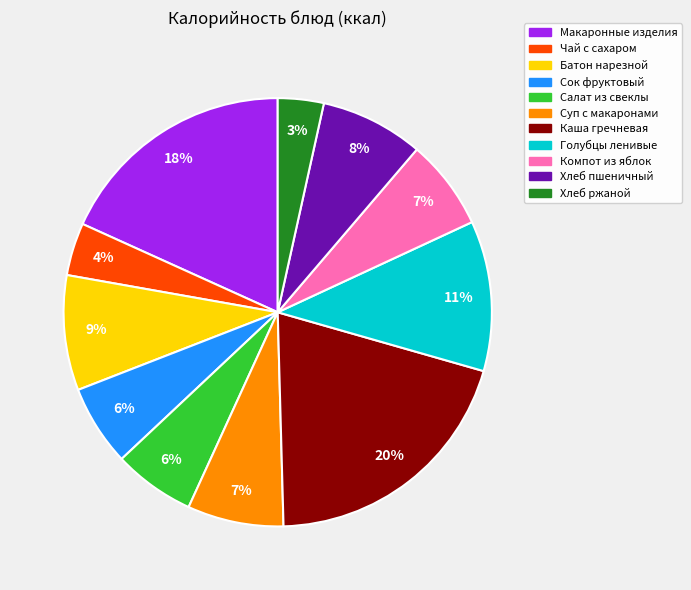

How many segments does this pie chart have?

11